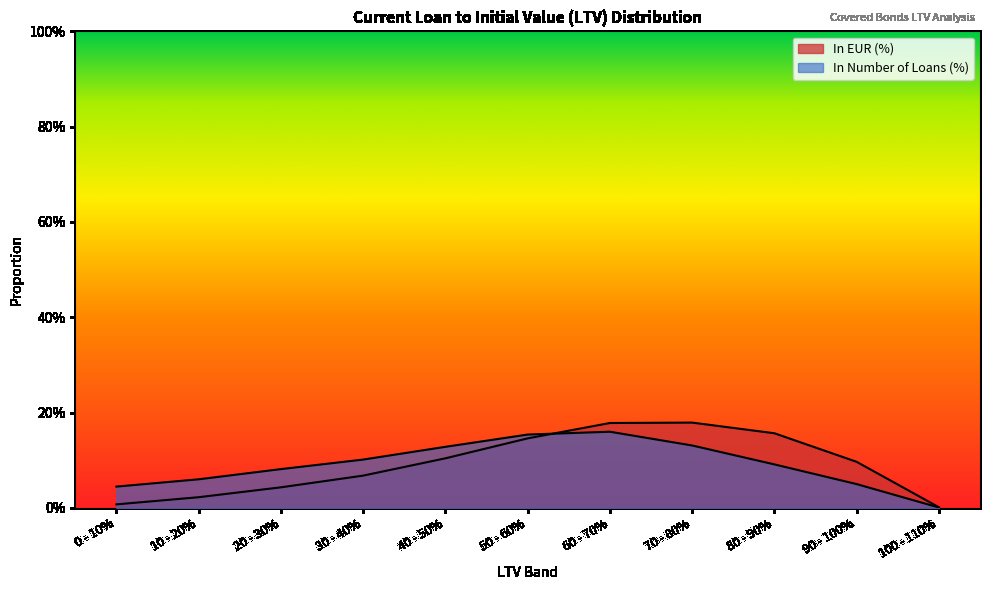

How many lines are shown in the chart?

2